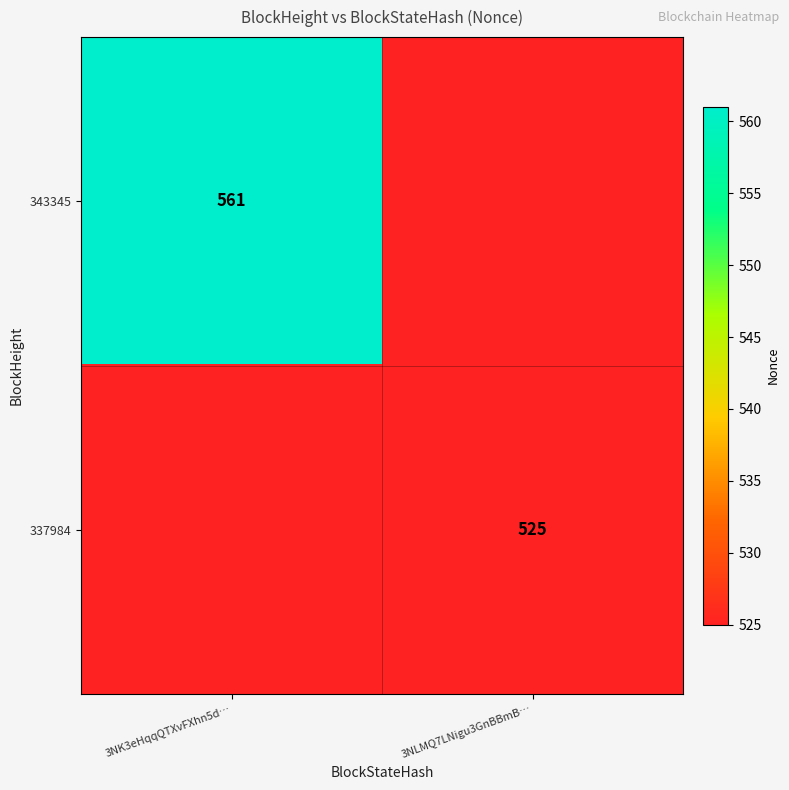

Is the value of 337984 at 3NLMQ7LNigu3GnBBmB… greater than the value of 343345 at 3NK3eHqqQTXvFXhn5d…?

No